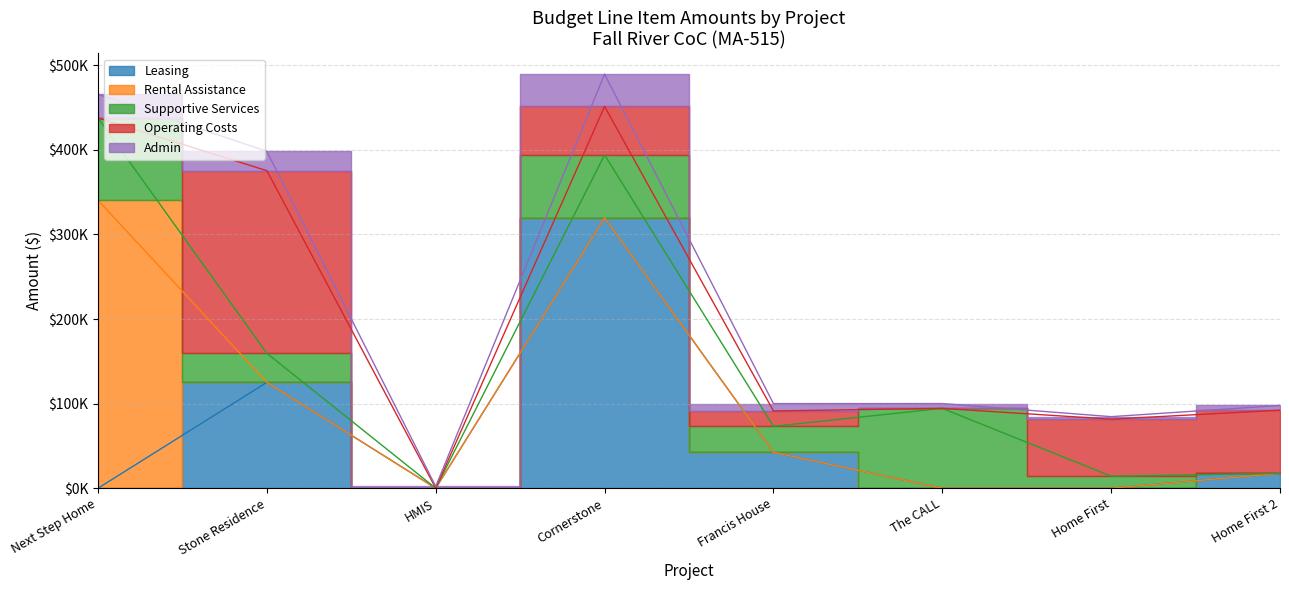

Reading left to right, extract all data points from this chart.

Leasing: 0	125178	0	319768	42398	0	0	17479
Rental Assistance: 340440	0	0	0	0	0	0	0
Supportive Services: 97416	34309	0	74427	30754	94423	14181	0
Operating Costs: 0	215973	0	57227	18204	0	67468	74787
Admin: 27826	22855	2136	38249	8677	5665	2962	5560